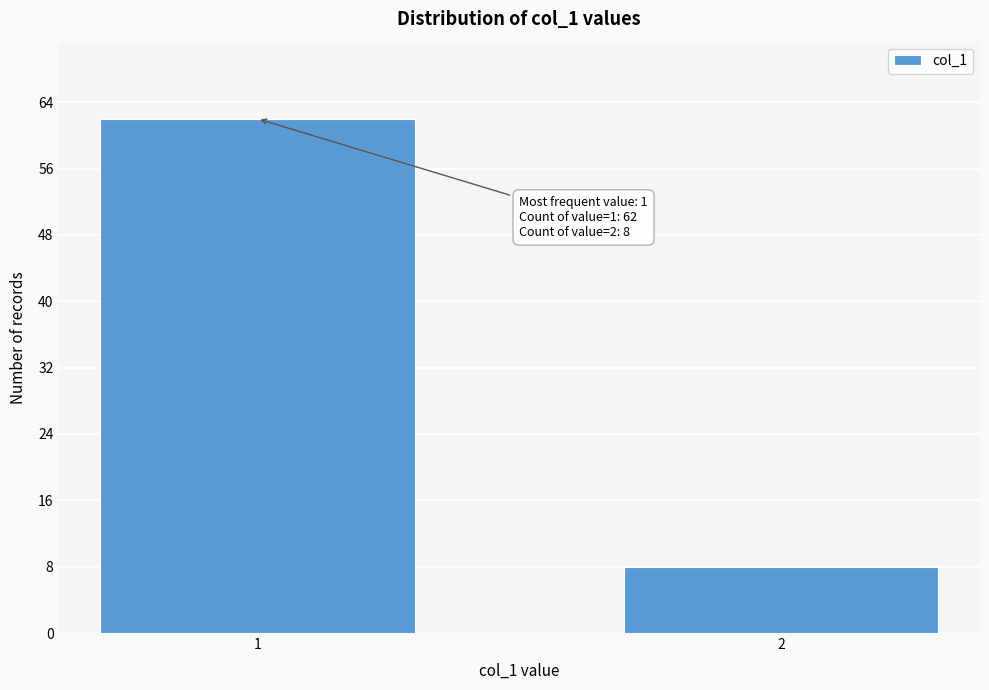

Reading left to right, what are all the values shown in this chart?

62	8